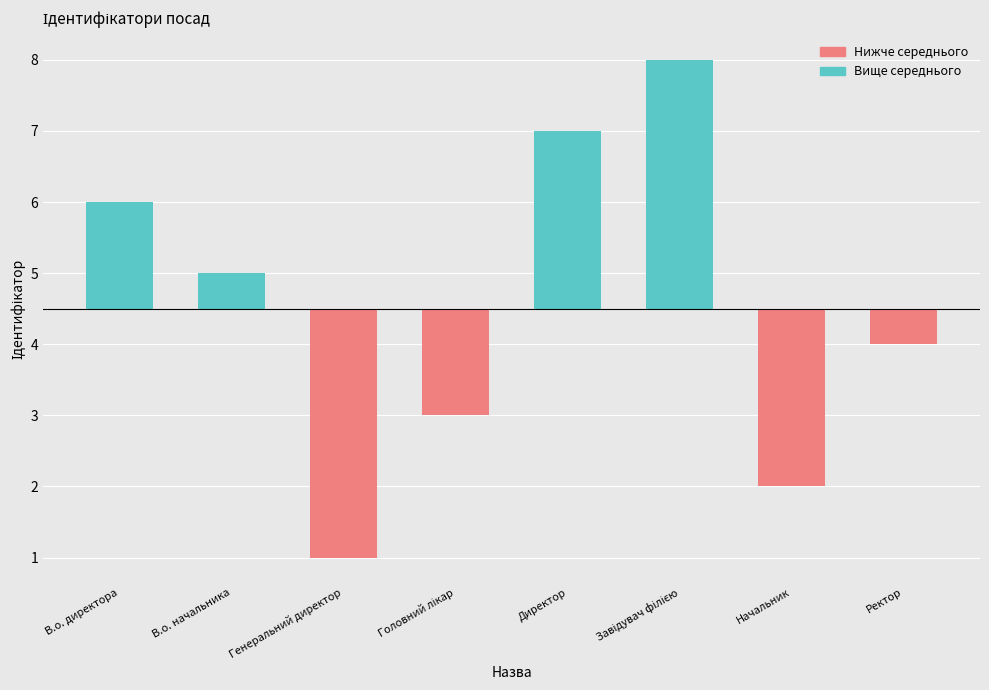

How many bars are there in total?

8